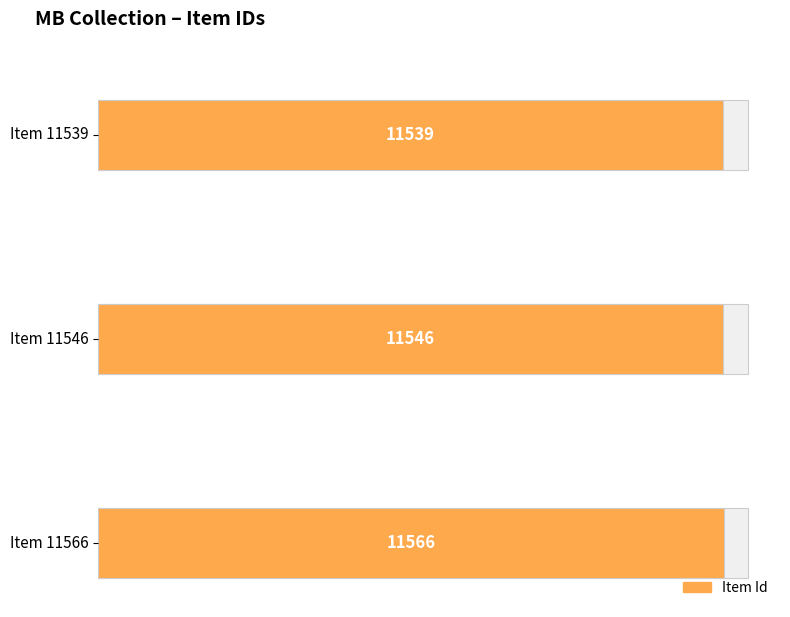

The chart shows a value of 11546 at 11546. True or false?

True